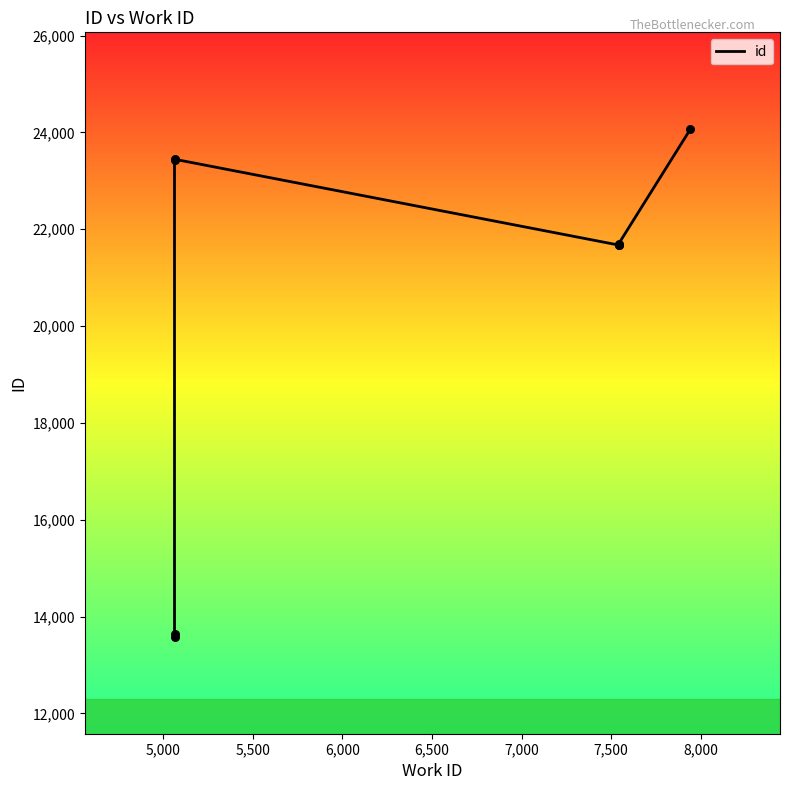

What is the change in value from 5,000 to 6,500?

+8025